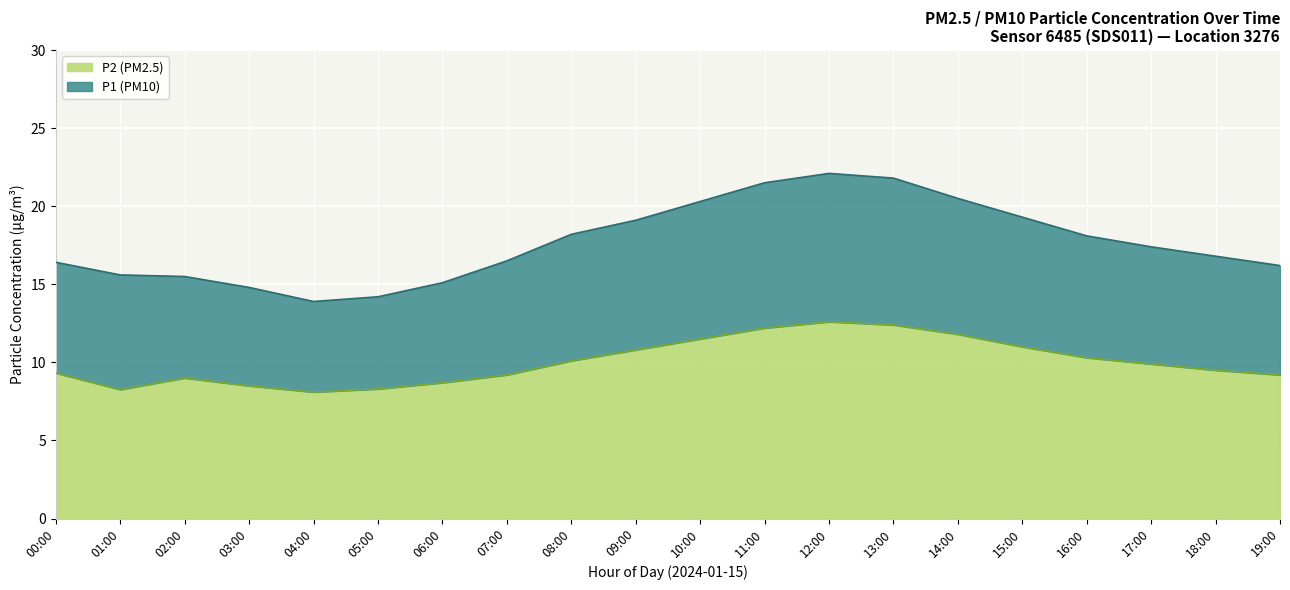

Which label corresponds to the smallest value in the chart?

04:00